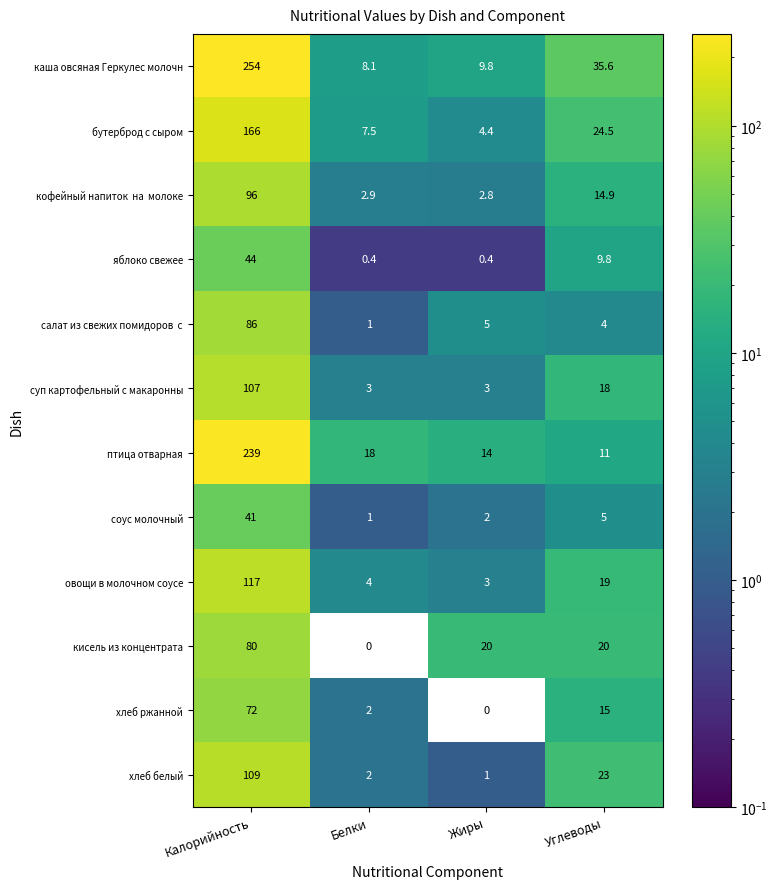

The value of каша овсяная Геркулес молочн at Углеводы is 35.6. True or false?

True